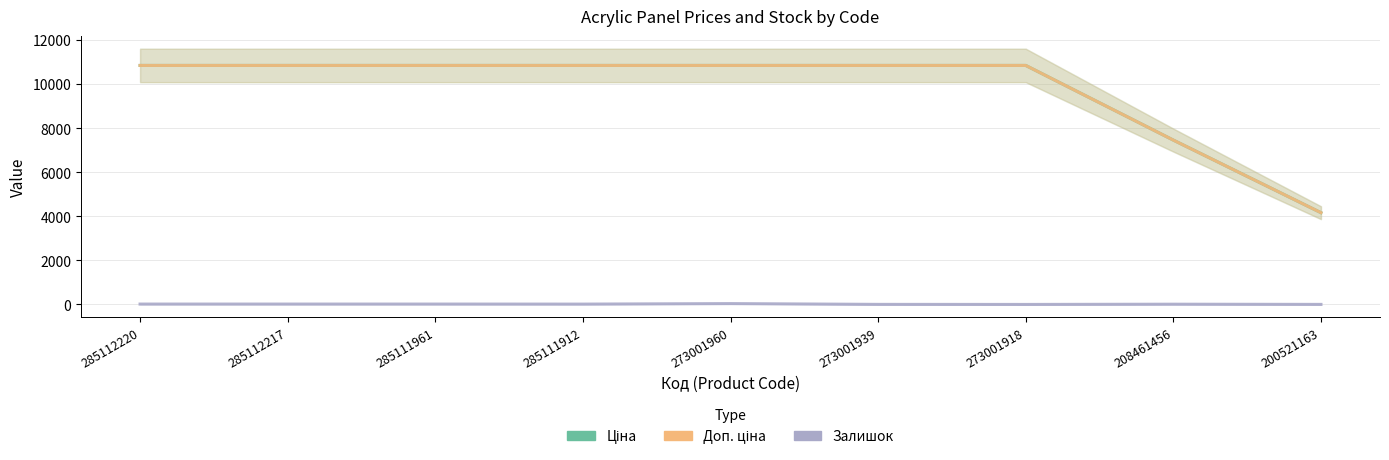

Which series has the widest spread of values?

Ціна